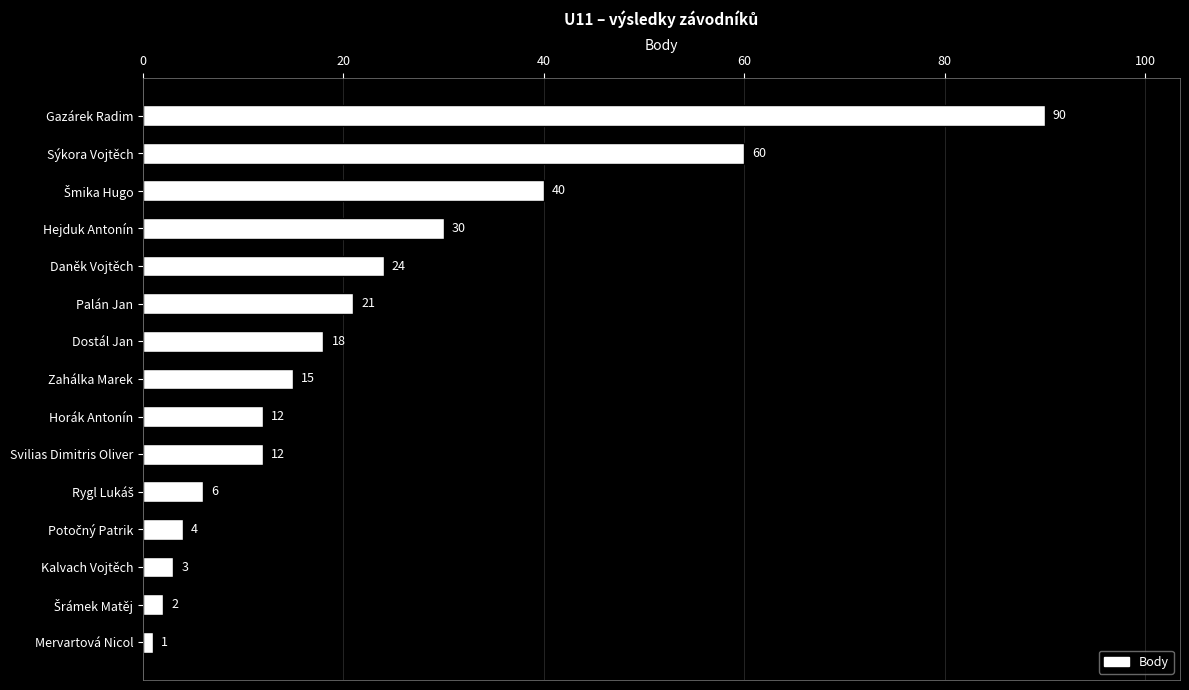

What is the sum of the values at Daněk Vojtěch and Gazárek Radim?

114